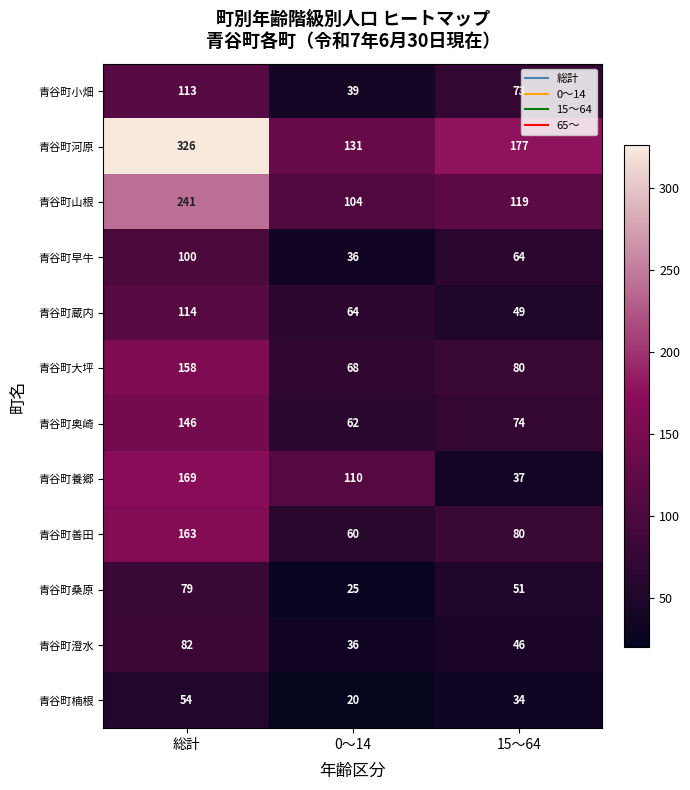

At which category is the sum across all series the highest?

総計